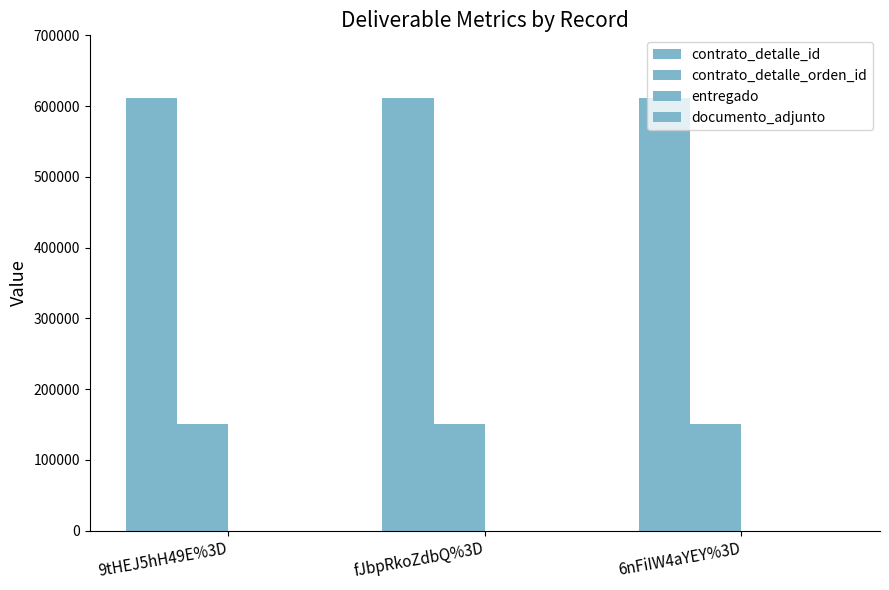

Are the bars horizontal?

No